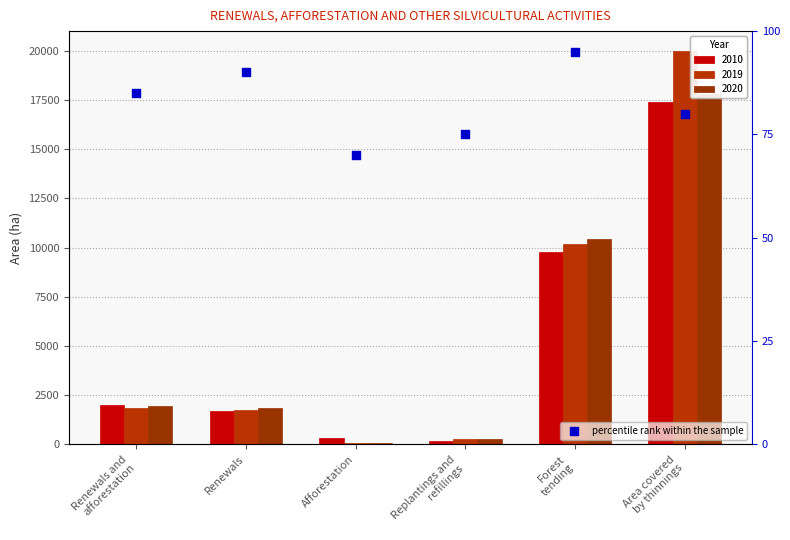

What is the change in value from Renewals and
afforestation to Afforestation?

-15